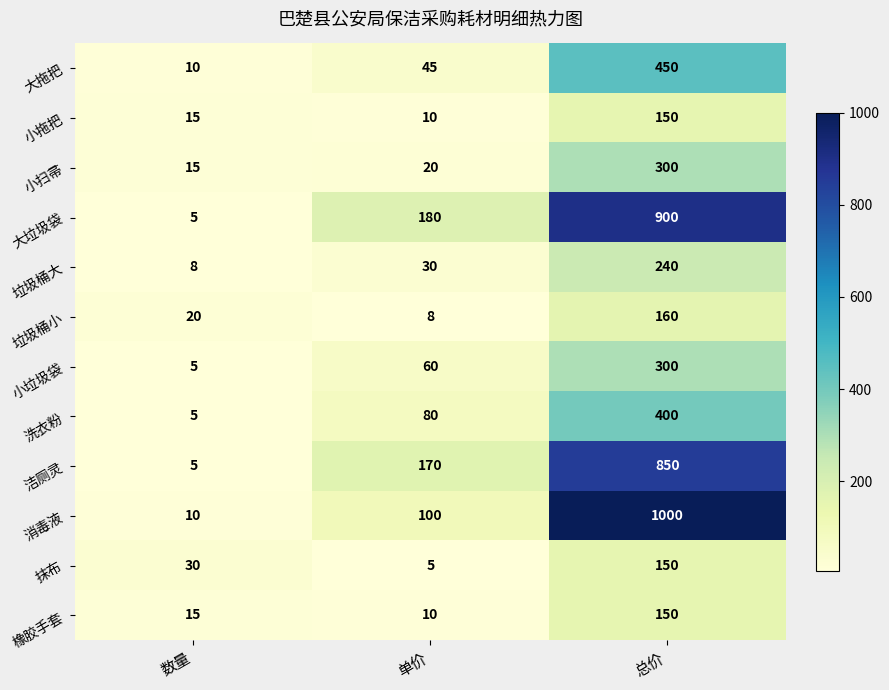

Which series has the largest range (max minus min)?

消毒液